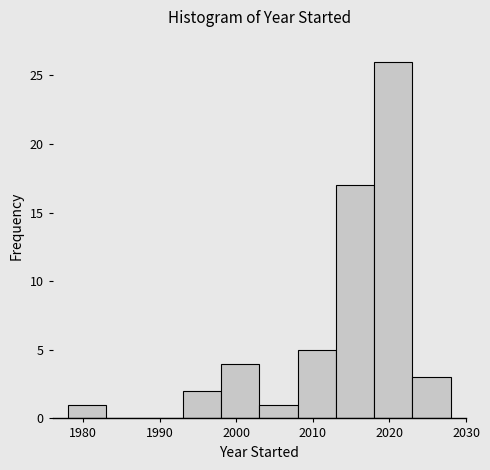

Over which range of the x-axis is the bar tallest?

2018 to 2023